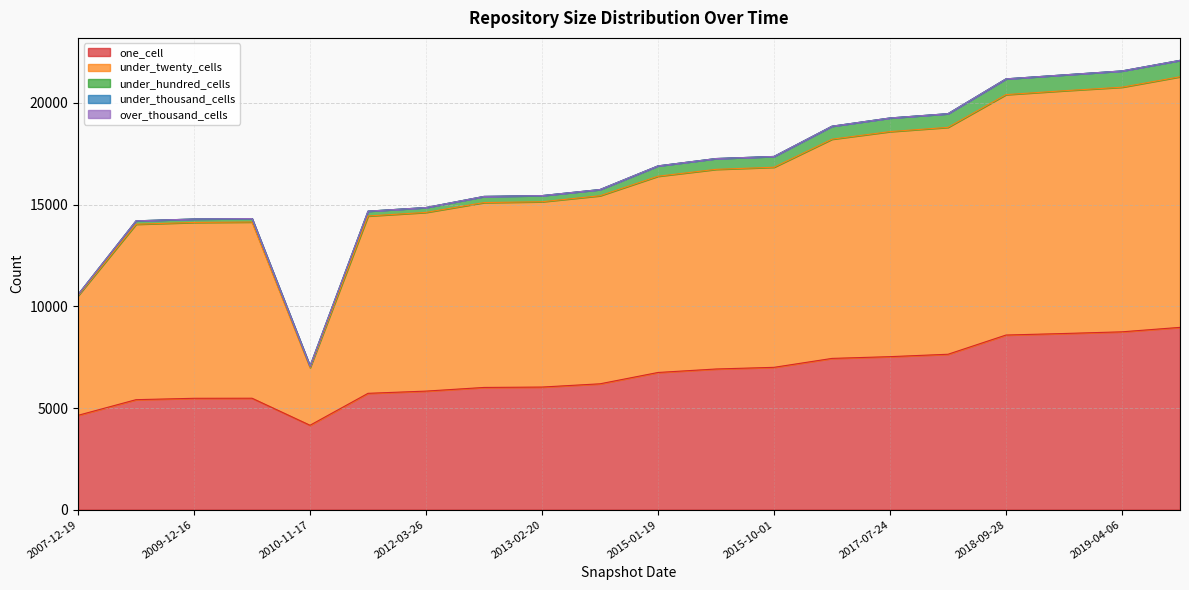

What is the greatest value displayed?

12322